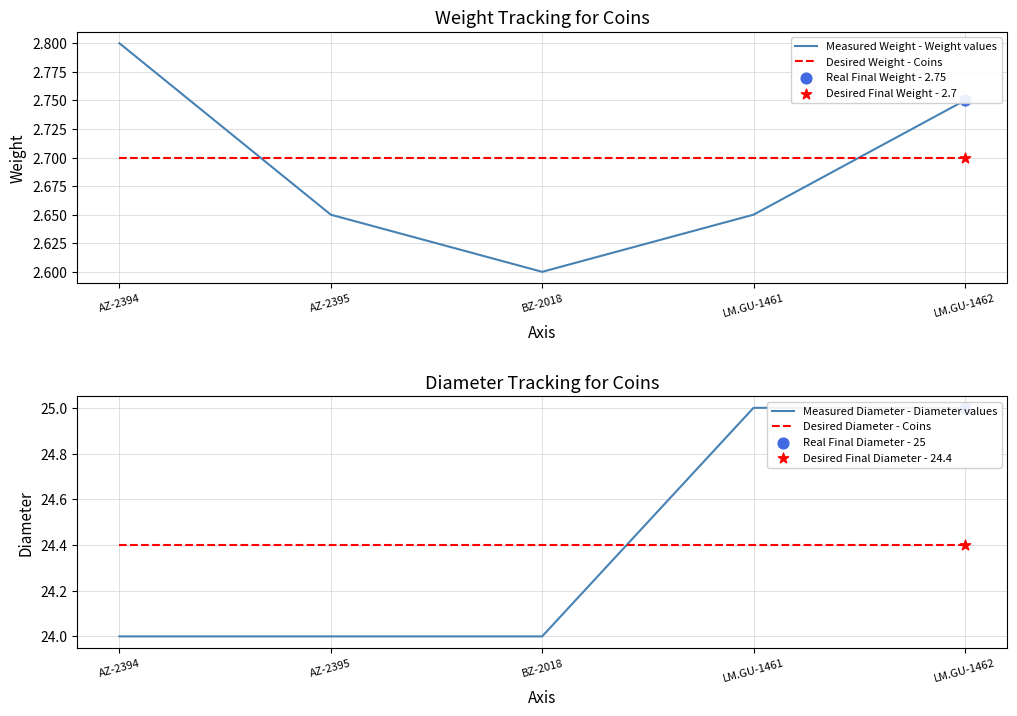

What is the total value across all series at LM.GU-1461?

54.8